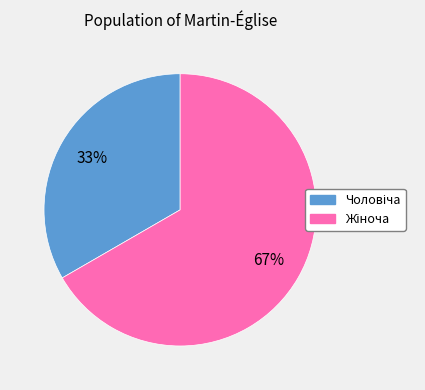

Does any single category account for the majority?

Yes